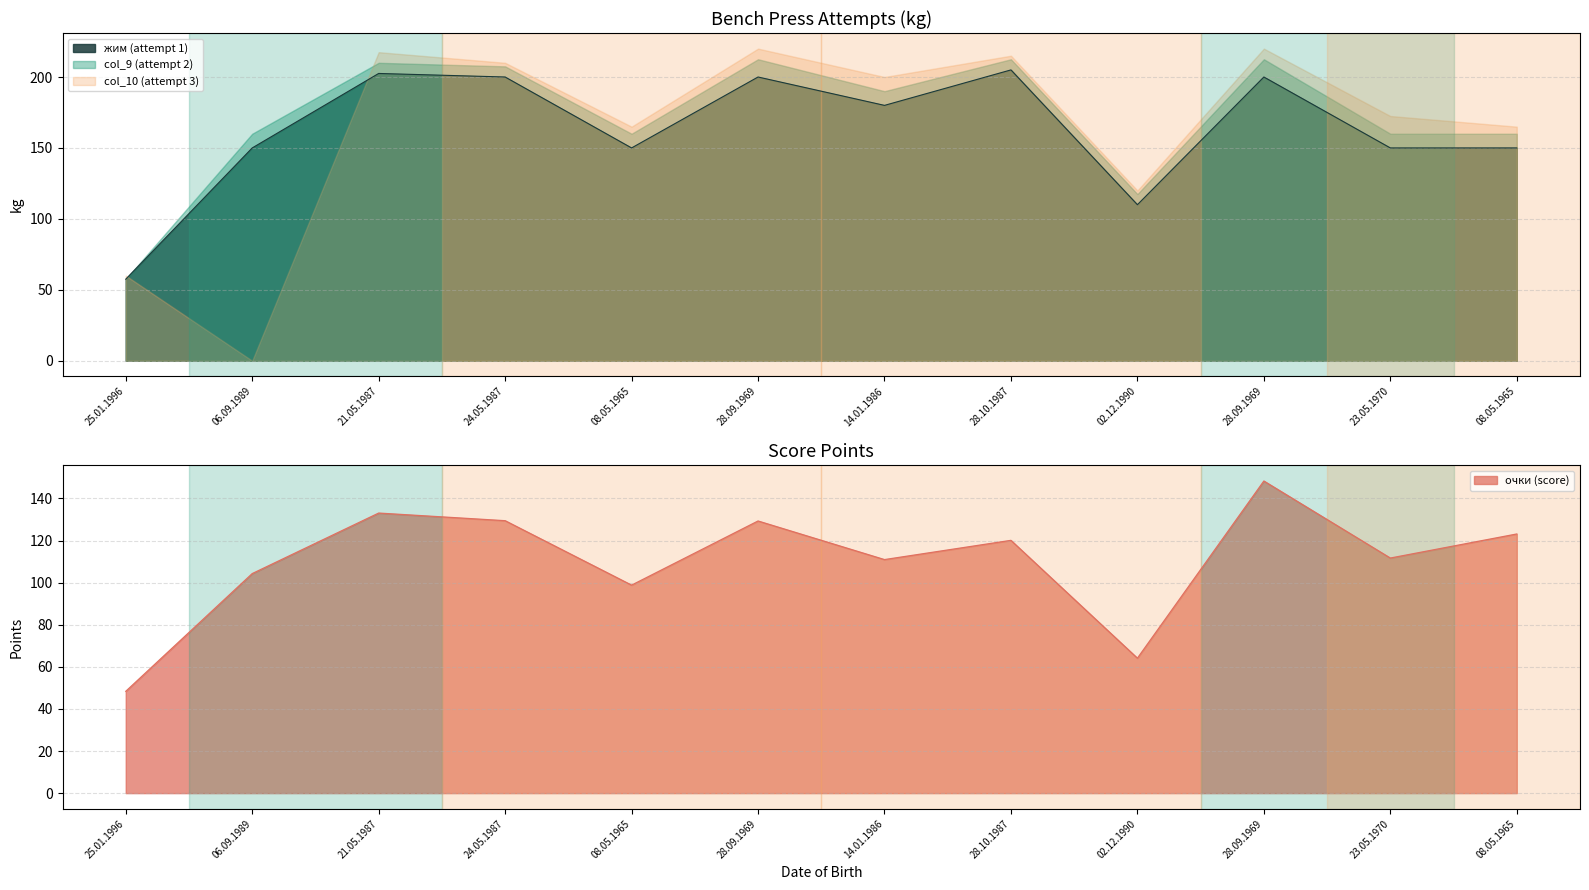

What is the difference between the highest and lowest values at 28.09.1969?

70.7